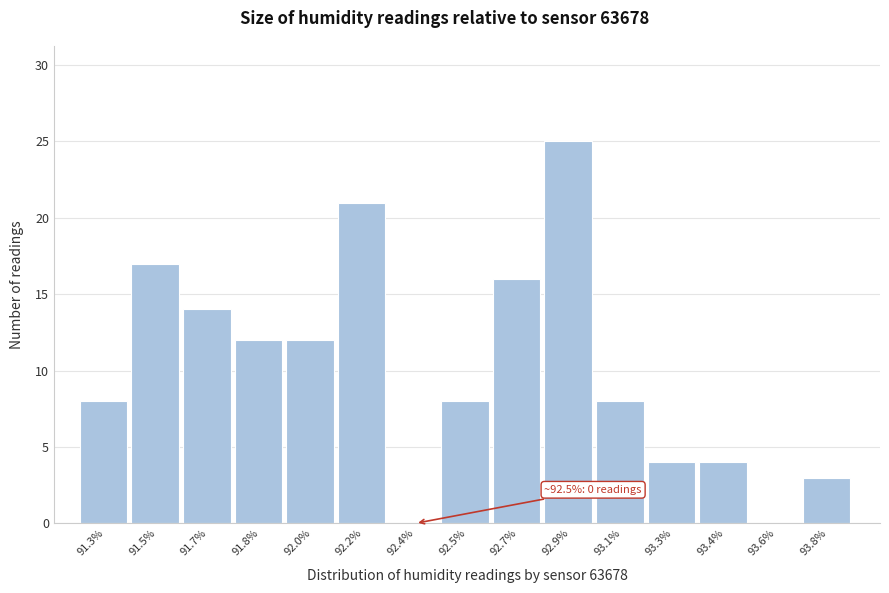

Reading left to right, extract all data points from this chart.

91.3%=8	91.5%=17	91.7%=14	91.8%=12	92.0%=12	92.2%=21	92.4%=0	92.5%=8	92.7%=16	92.9%=25	93.1%=8	93.3%=4	93.4%=4	93.6%=0	93.8%=3